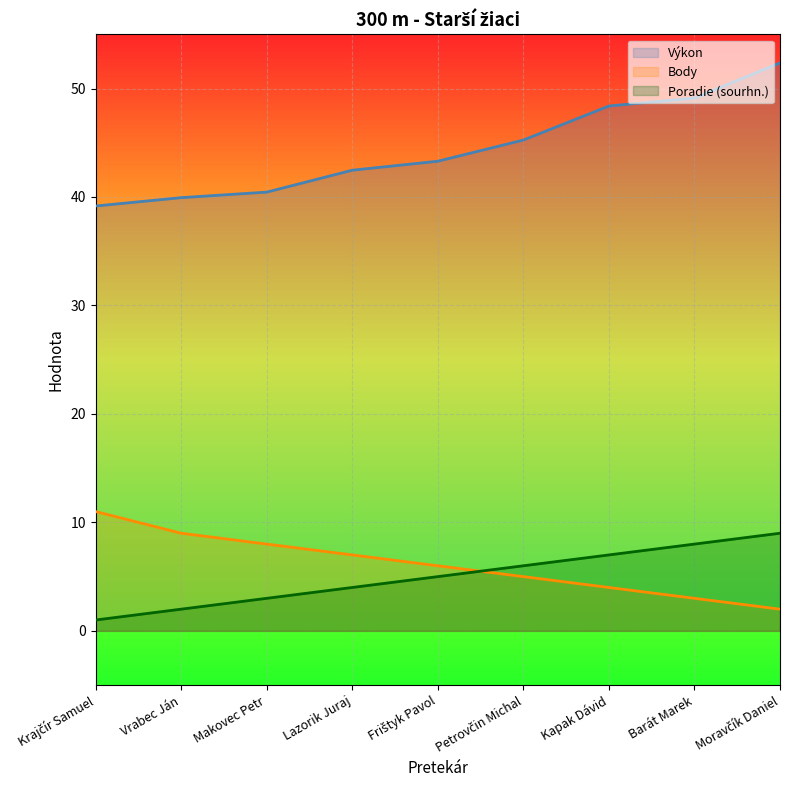

What is the value of the Poradie (sourhn.) point at the 3rd from the left?

3.0